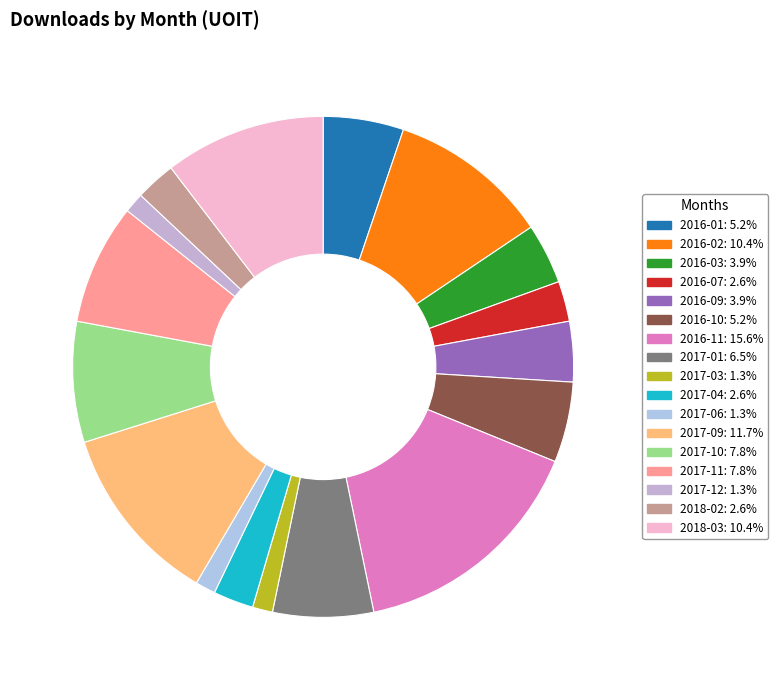

How many segments does this pie chart have?

17